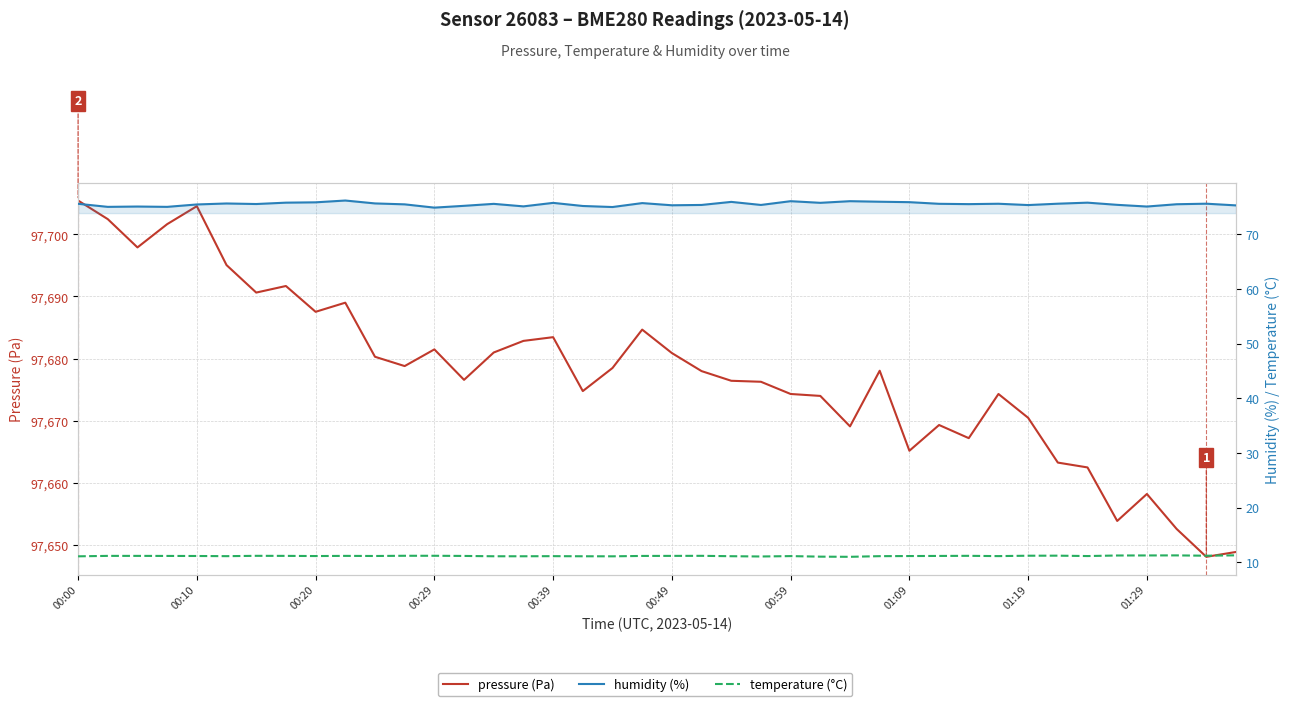

Which category has the highest value across all series?

00:00